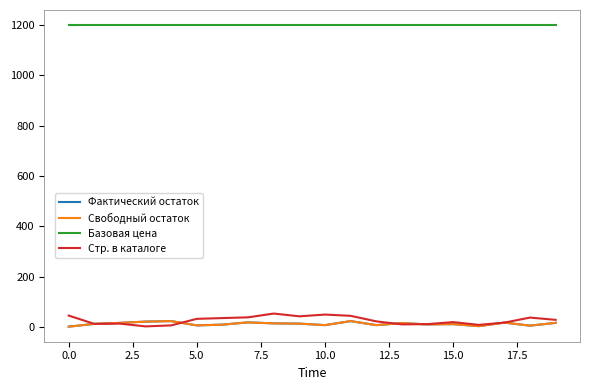

Reading left to right, list all the values displayed in this chart.

Фактический остаток: 2	13	17	22	24	7	10	19	15	14	8	24	8	16	11	12	4	18	6	17
Свободный остаток: 2	13	17	22	24	7	10	19	15	14	8	24	8	16	11	12	4	18	6	17
Базовая цена: 1200	1200	1200	1200	1200	1200	1200	1200	1200	1200	1200	1200	1200	1200	1200	1200	1200	1200	1200	1200
Стр. в каталоге: 46	13	14	3	7	33	36	39	54	43	50	45	23	11	12	20	9	18	38	29